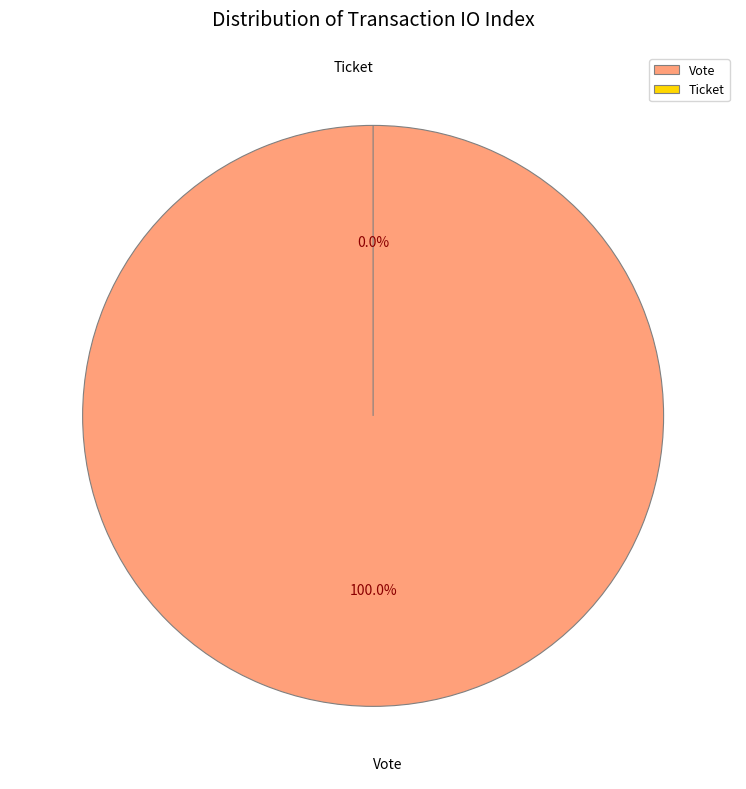

Rank the categories by value from highest to lowest.

Vote, Ticket